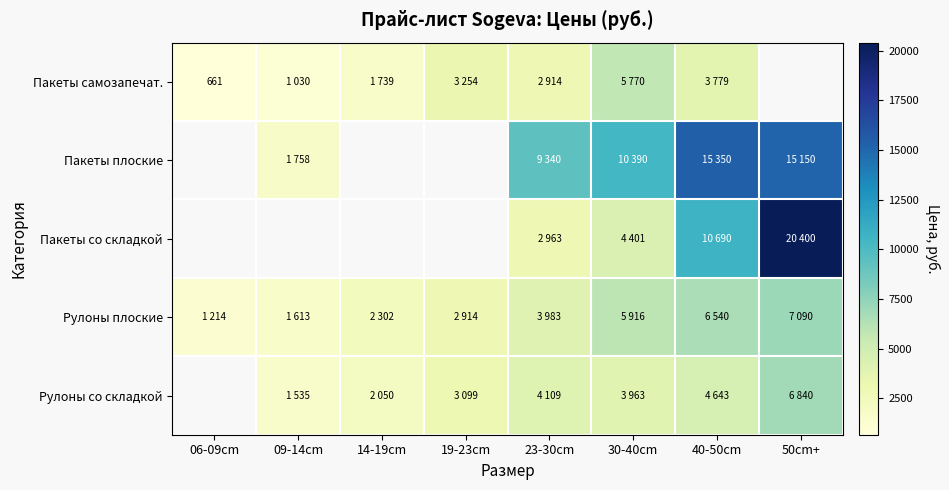

Is the value of Пакеты со складкой at 50cm+ greater than the value of Пакеты самозапечат. at 14-19cm?

Yes